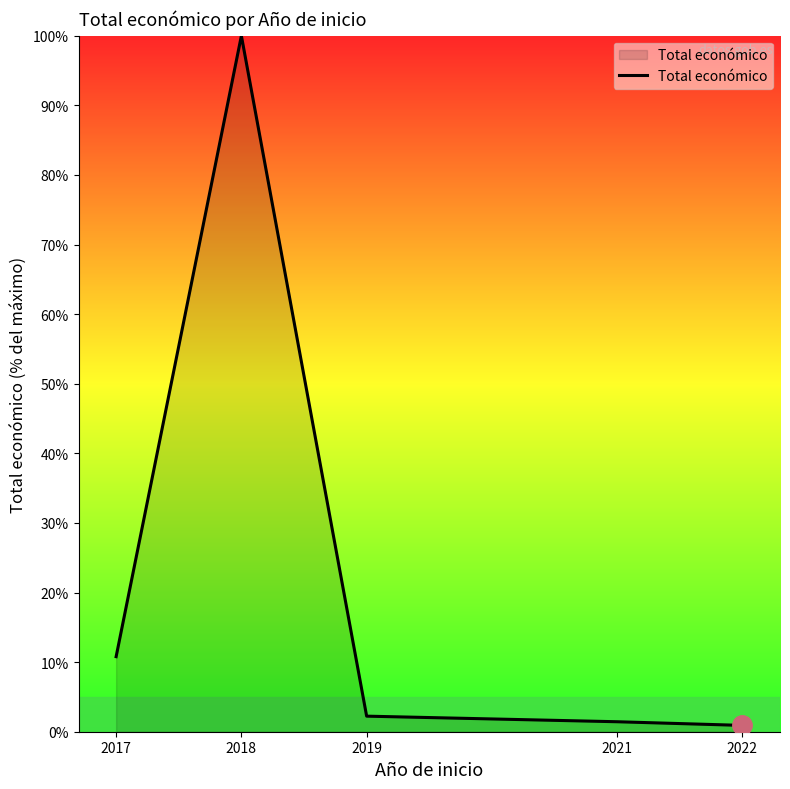

Reading left to right, transcribe all the data shown in this chart.

2017=10.8	2018=100.0	2019=2.2	2021=1.4	2022=0.9